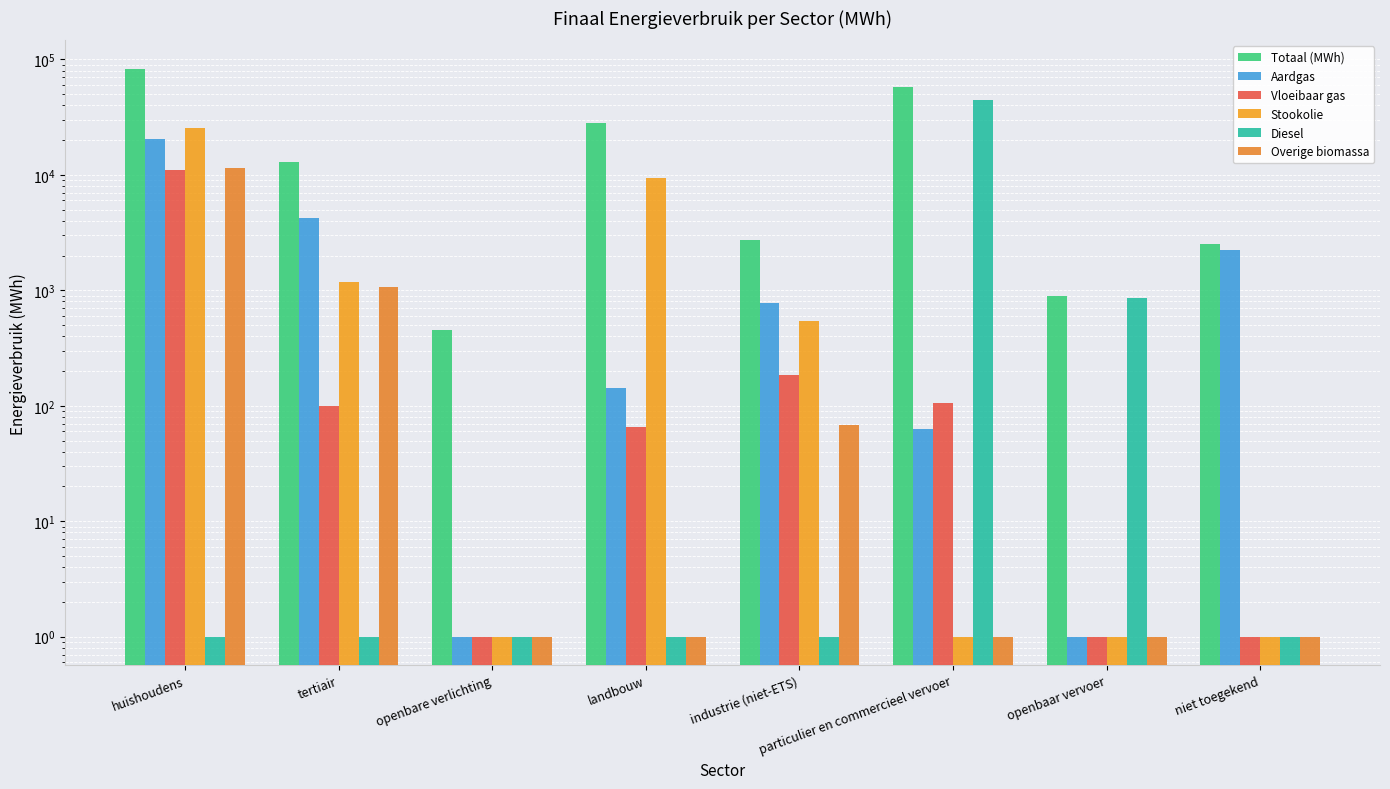

The value of Overige biomassa at huishoudens is 11377.5. True or false?

True